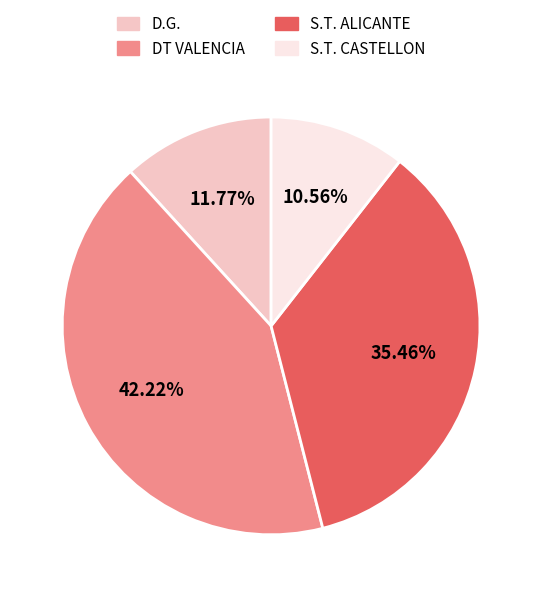

How many slices are in this pie chart?

4